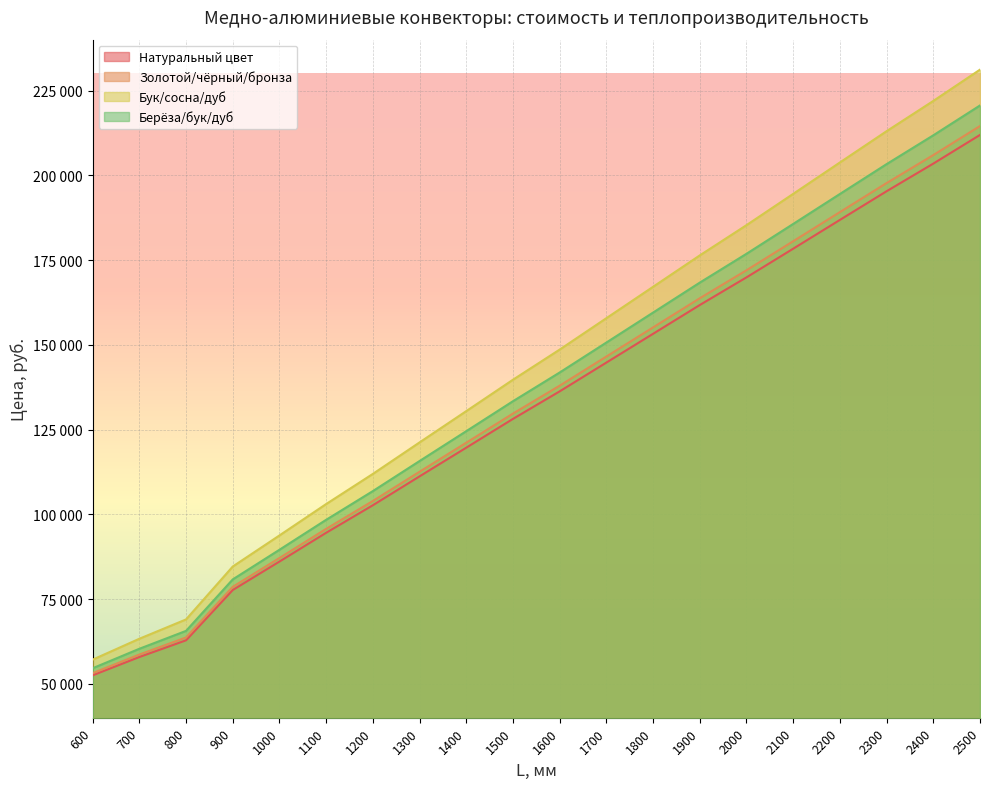

What are all the series names shown in the legend?

Натуральный цвет, Золотой/чёрный/бронза, Бук/сосна/дуб, Берёза/бук/дуб